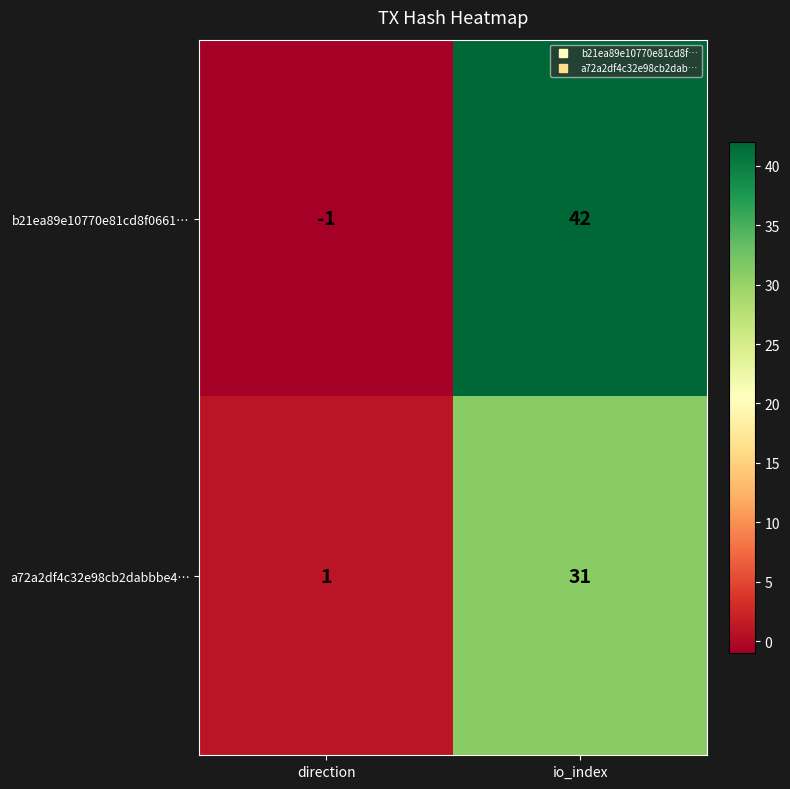

List the series in order of their overall mean, highest first.

b21ea89e10770e81cd8f0661…, a72a2df4c32e98cb2dabbbe4…